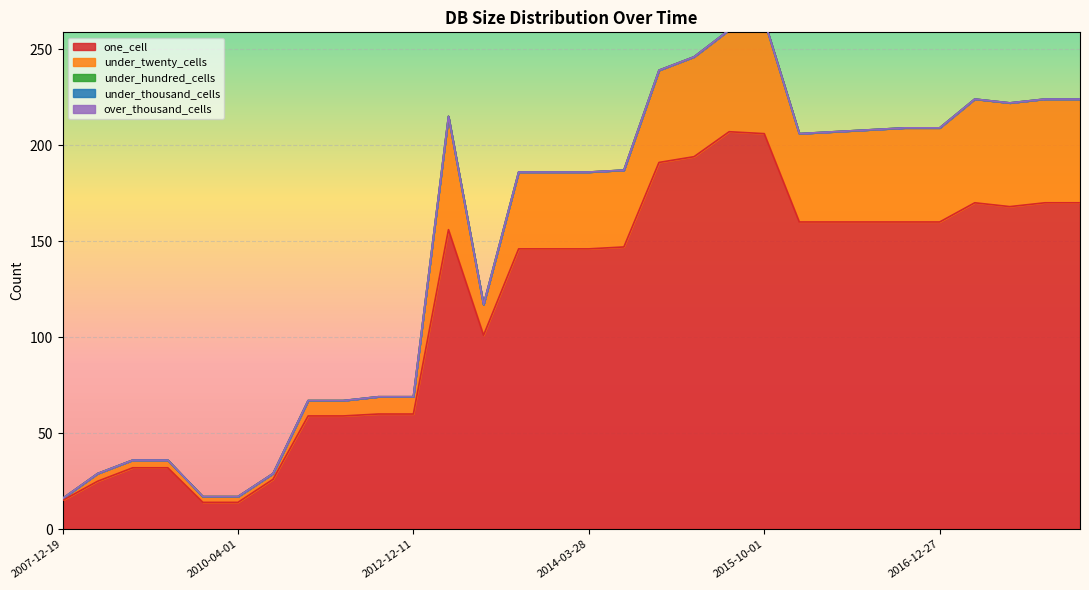

At 2014-09-08, list the series in order from smallest to largest.

under_hundred_cells, under_thousand_cells, over_thousand_cells, under_twenty_cells, one_cell